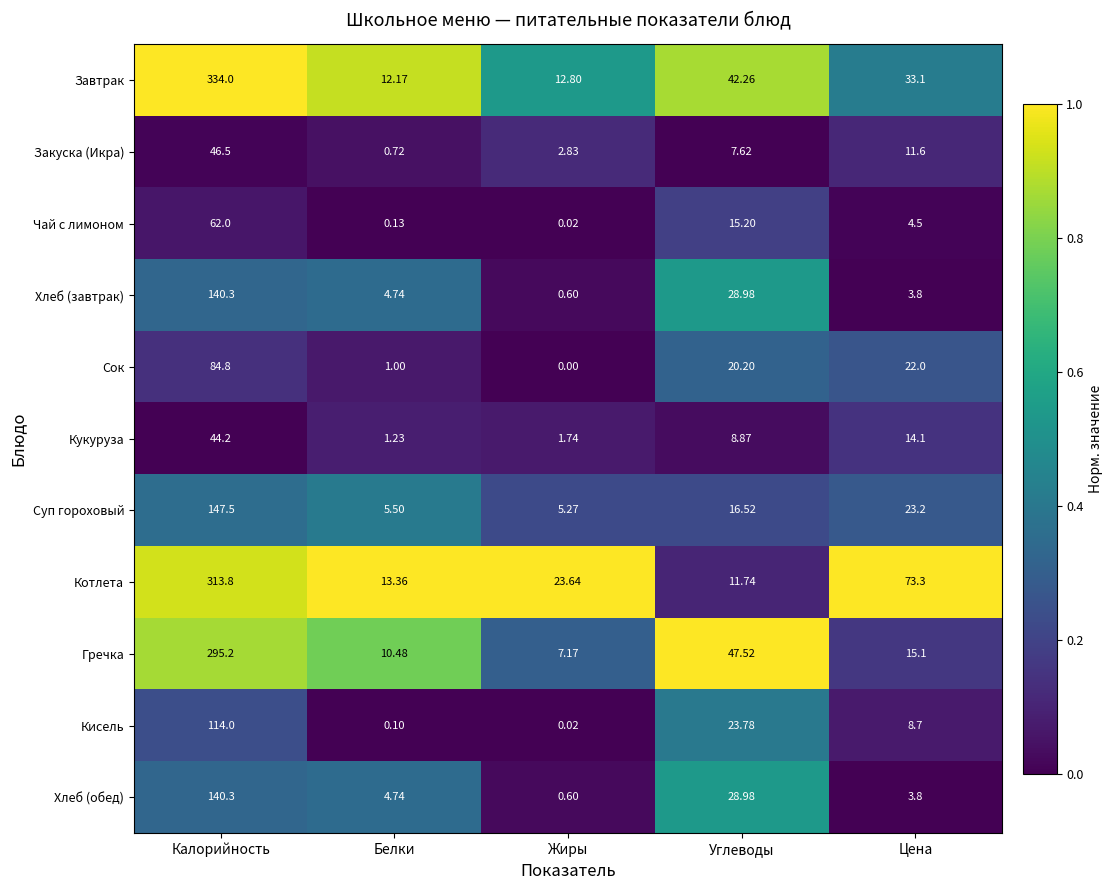

At which category is the sum across all series the highest?

Калорийность